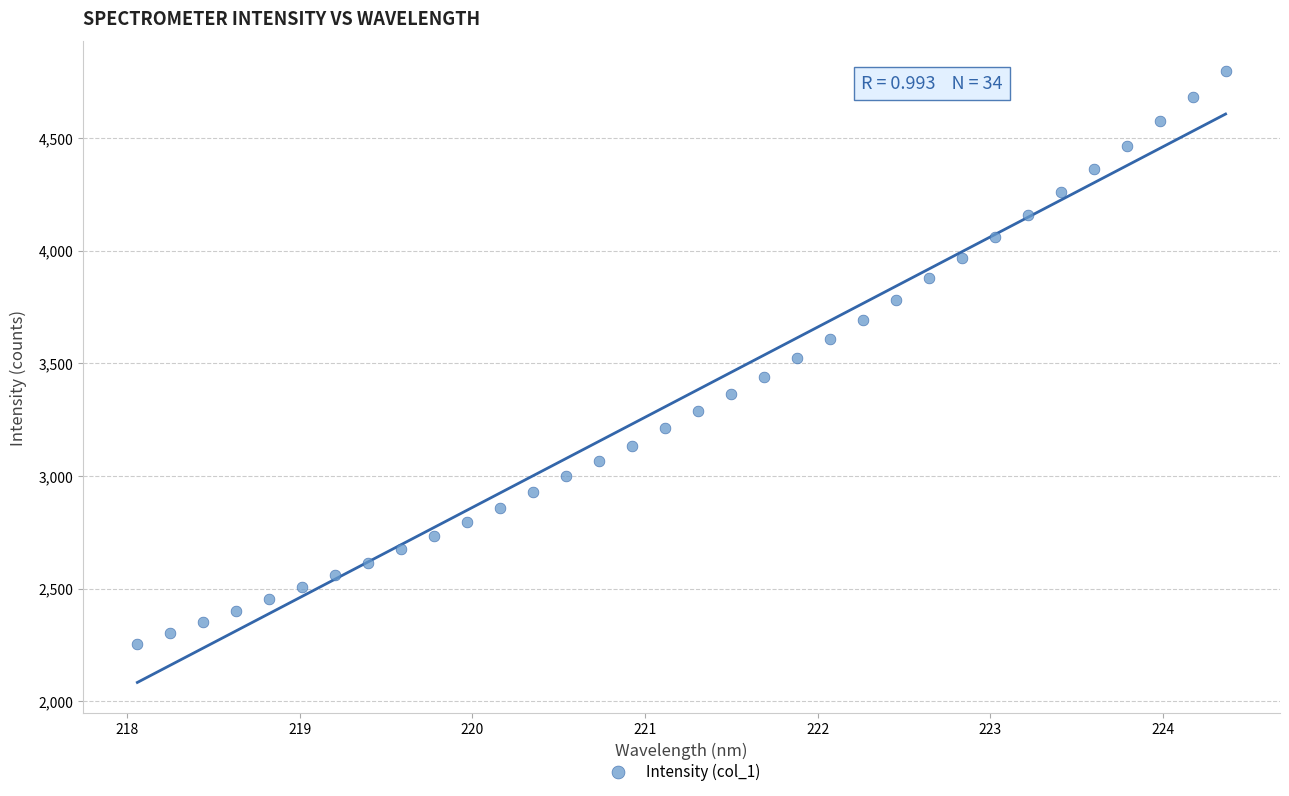

What is the range of Y values (max minus min)?

2538.8